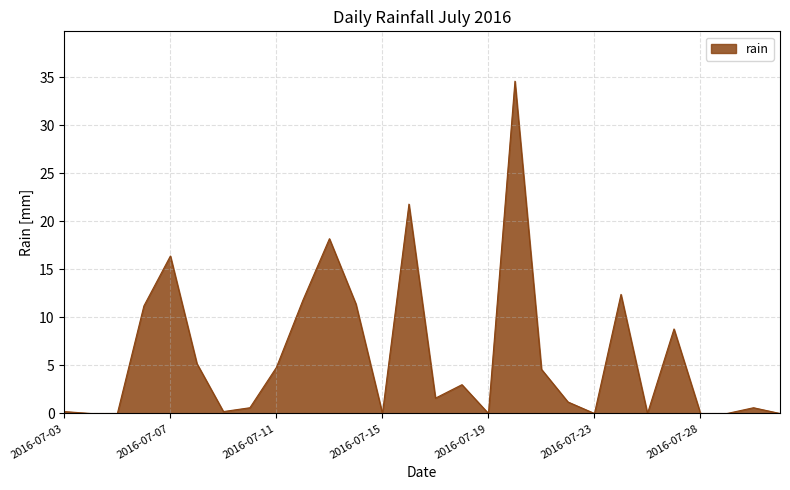

What is the maximum value shown in the chart?

34.6